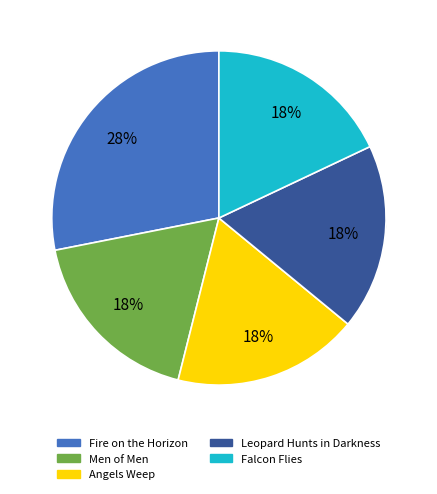

Approximately how many times larger is the value at Men of Men compared to Fire on the Horizon?

0.6